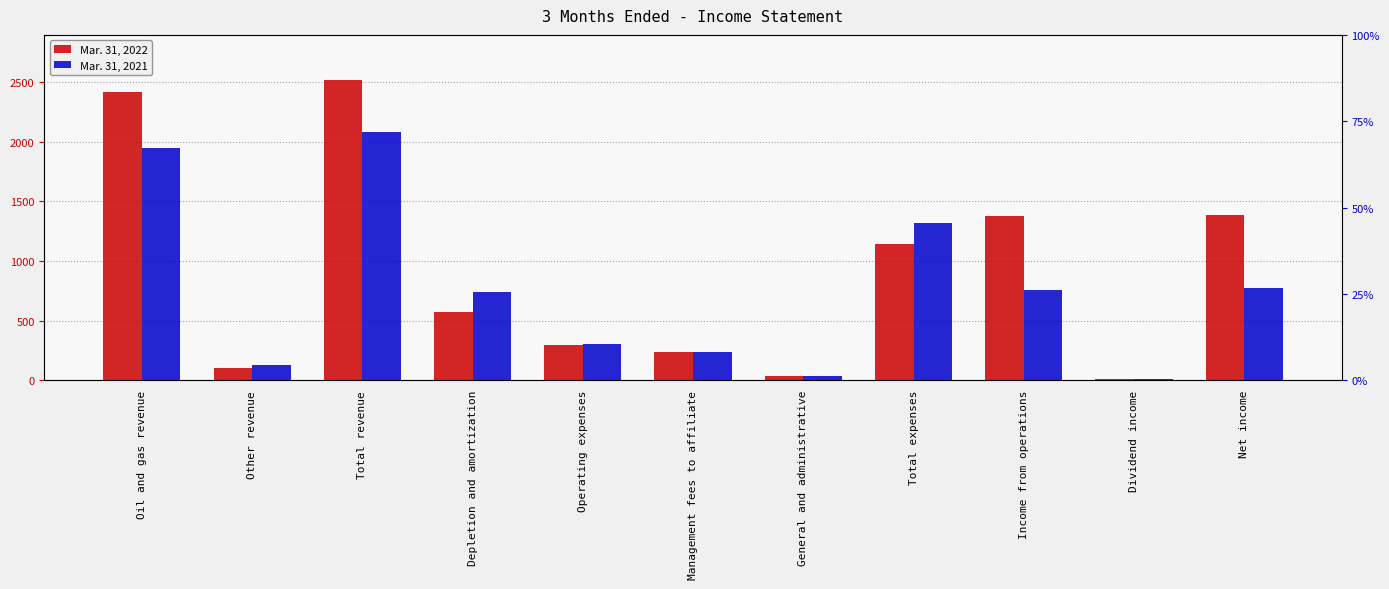

Rank the categories by Mar. 31, 2021 value from lowest to highest.

Dividend income, General and administrative, Other revenue, Management fees to affiliate, Operating expenses, Depletion and amortization, Income from operations, Net income, Total expenses, Oil and gas revenue, Total revenue